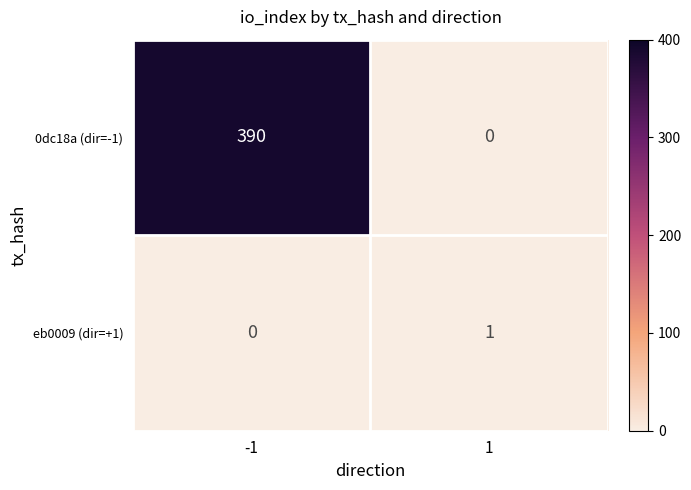

What is the average value of the 0dc18a (dir=-1) series?

195